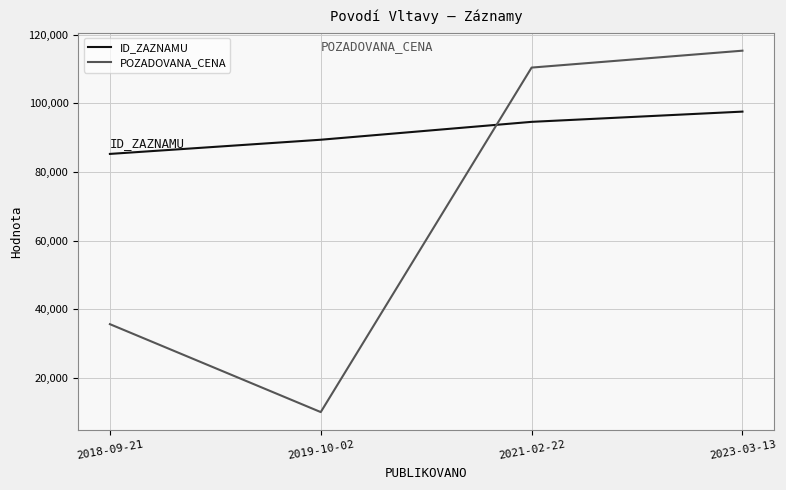

The value of ID_ZAZNAMU at 2018-09-21 is 85284. True or false?

True